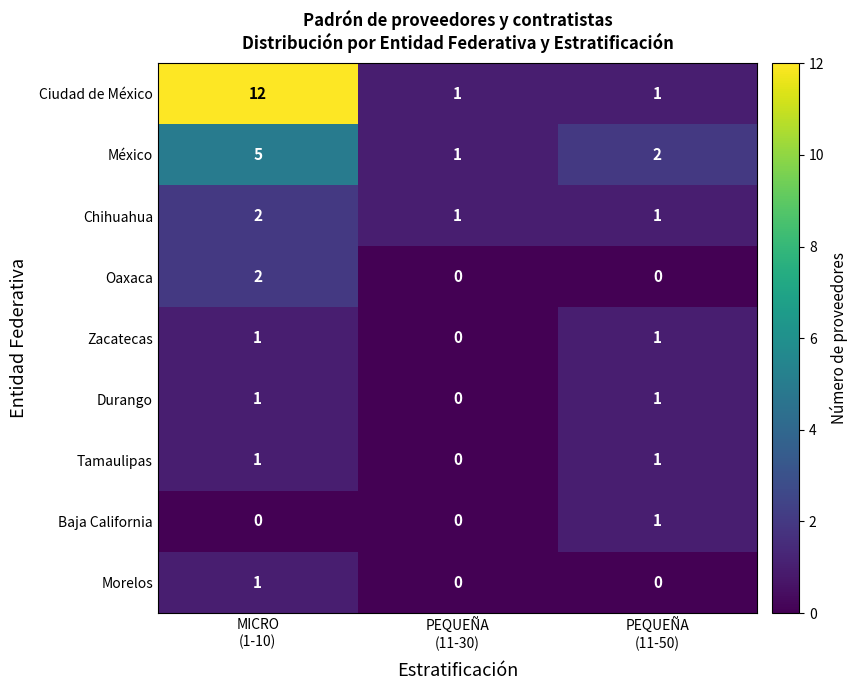

How many Baja California values are between 0 and 1?

3